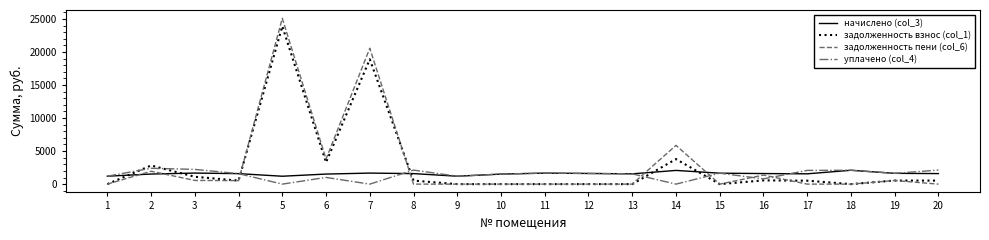

Between 1 and 7, which series saw the biggest shift?

задолженность пени (col_6)